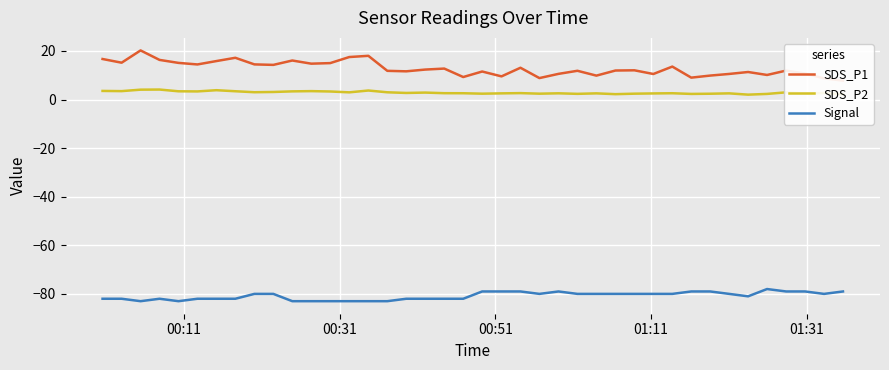

True or false: Signal and SDS_P2 intersect in this chart.

False